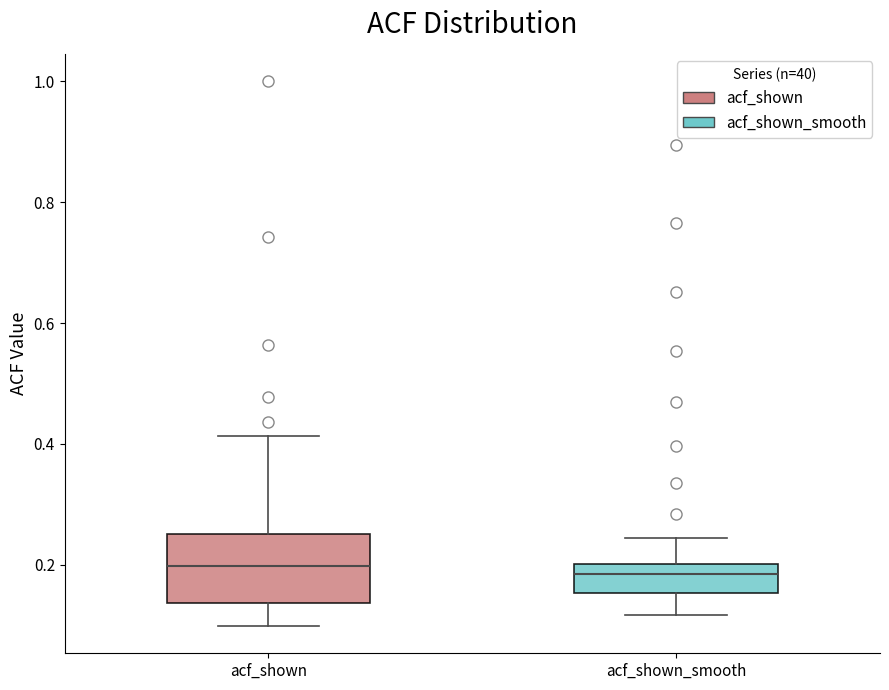

Reading left to right, transcribe this box plot: for each box, give where its median line is, the range the box spans, and where its two whiskers end, as read against the y-axis. The values are not printed on the chart, so give them approximately, as read against the axis.

acf_shown: median 0.20, box 0.14 to 0.26, whiskers 0.10 to 0.42
acf_shown_smooth: median 0.18, box 0.16 to 0.20, whiskers 0.12 to 0.24